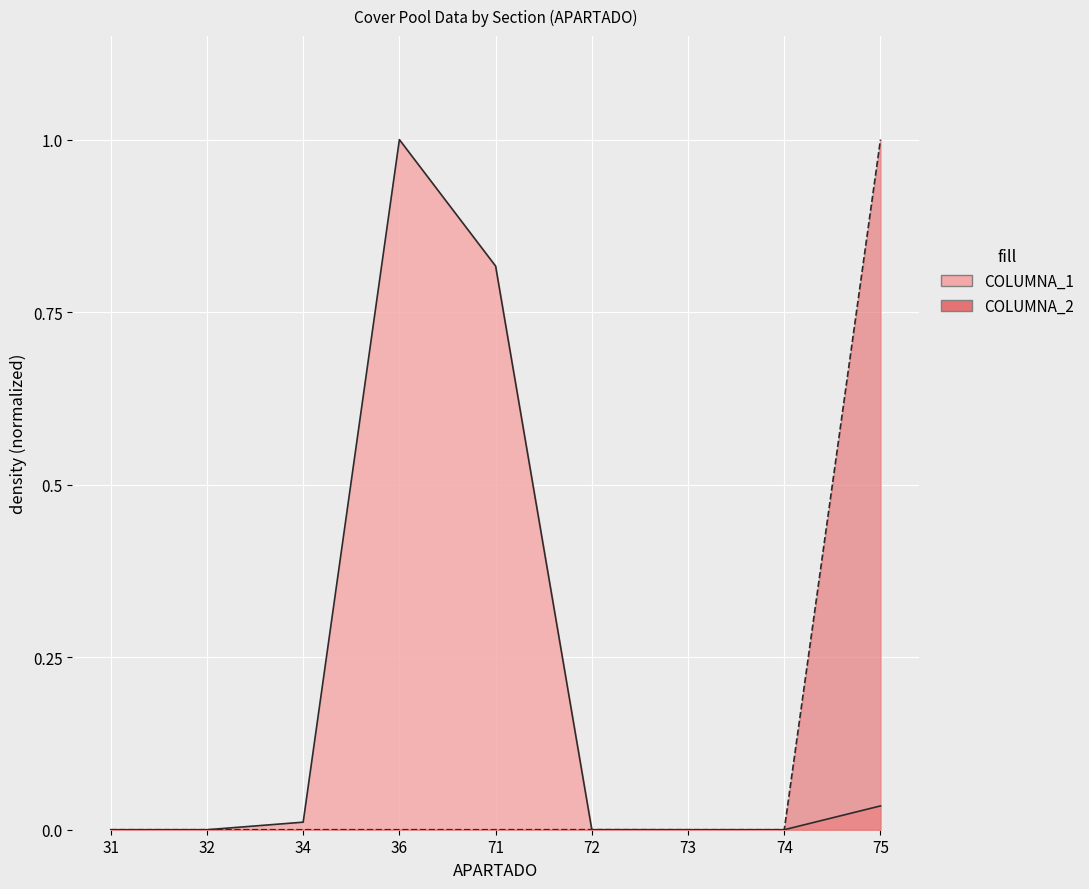

Between 73 and 74, which is larger?

74